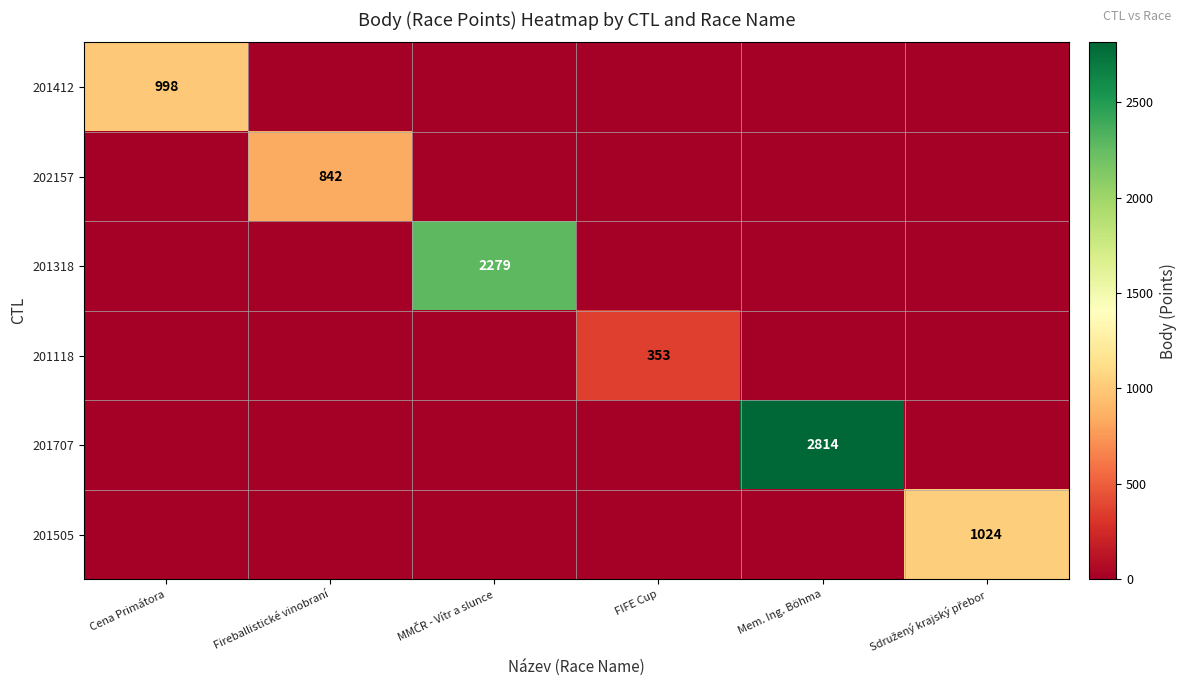

Rank the series by their maximum value, from highest to lowest.

201707, 201318, 201505, 201412, 202157, 201118